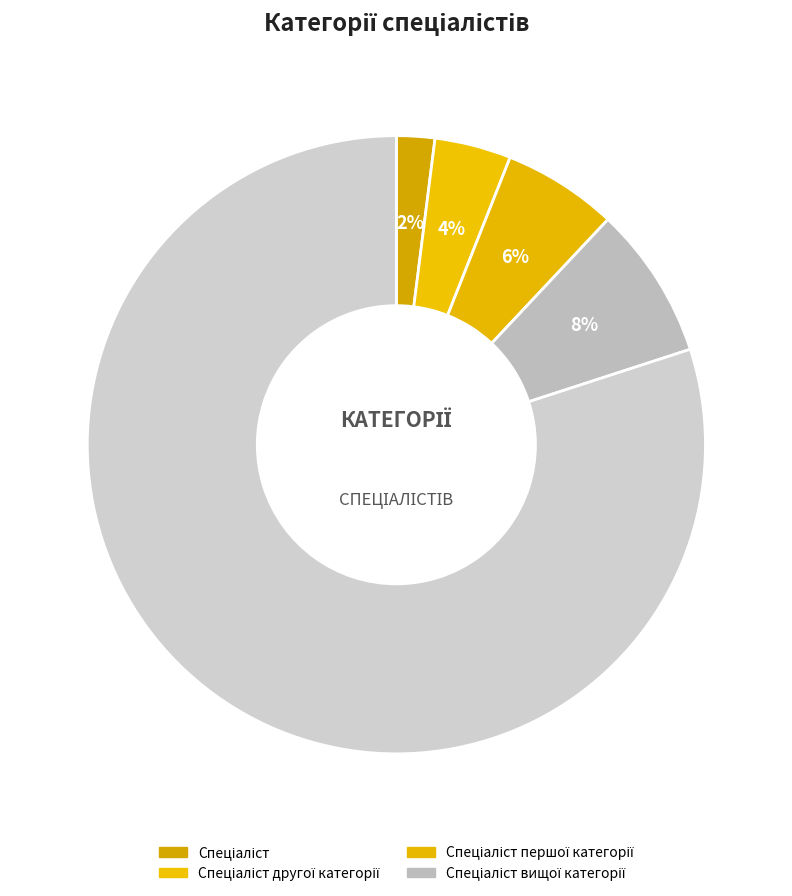

How many slices are in this pie chart?

5